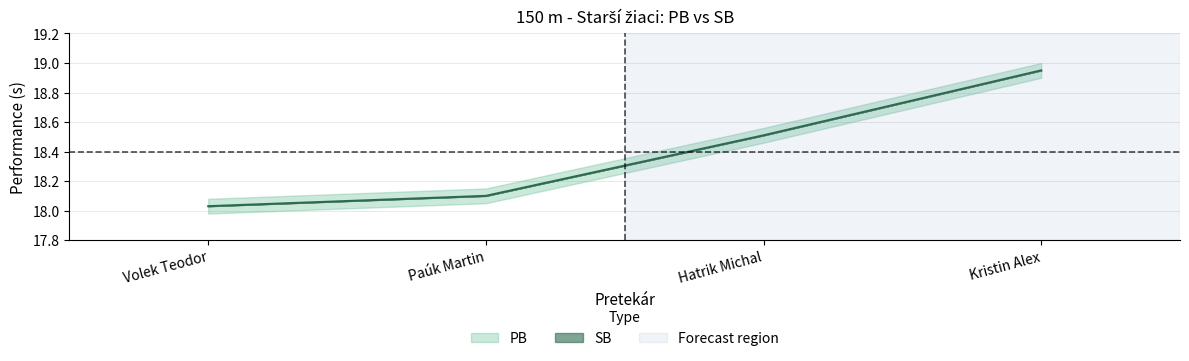

Rank the categories by value from lowest to highest.

Volek Teodor, Paúk Martin, Hatrik Michal, Kristin Alex